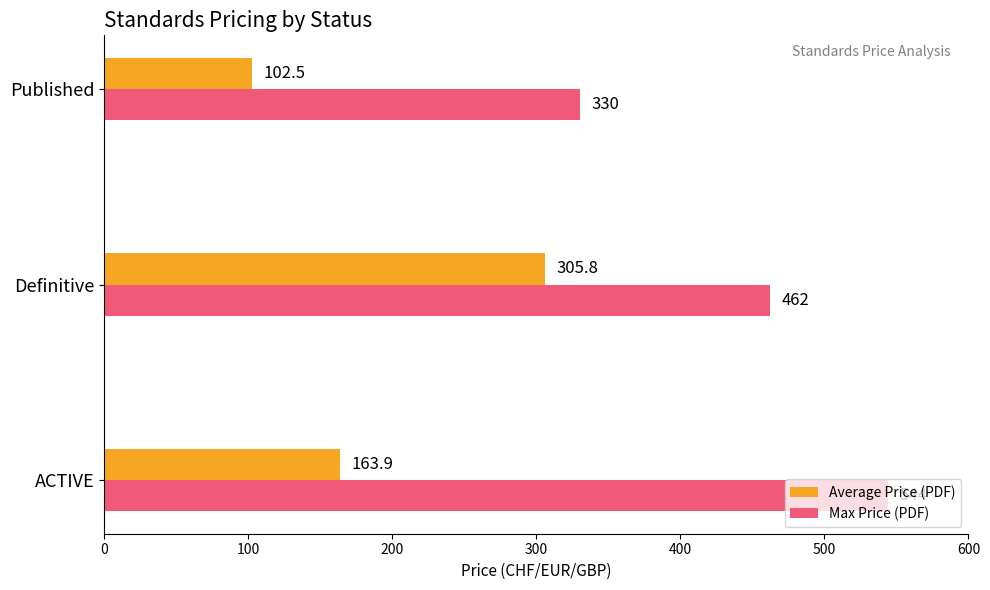

What are all the series names shown in the legend?

Average Price (PDF), Max Price (PDF)